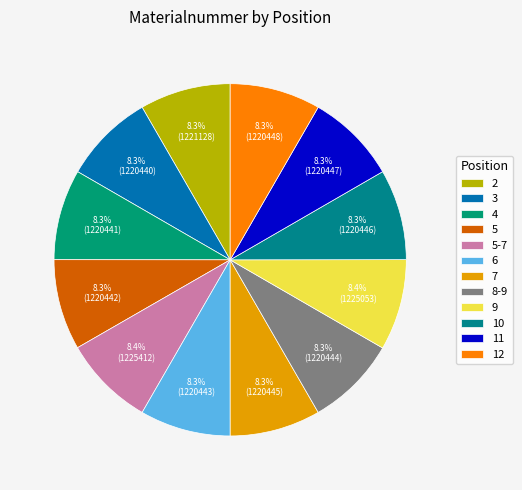

How many segments does this pie chart have?

12